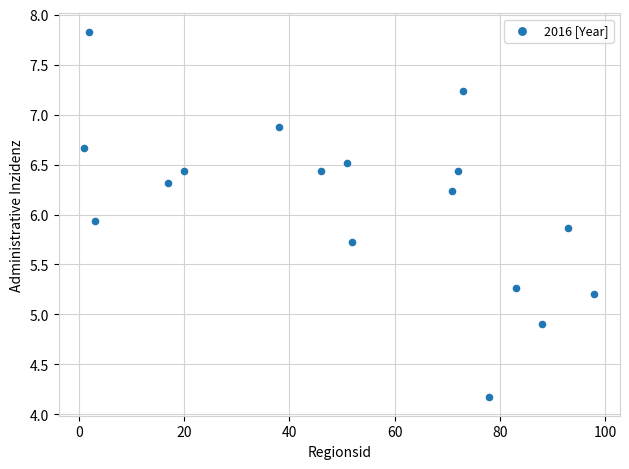

What is the range of Y values (max minus min)?

3.7